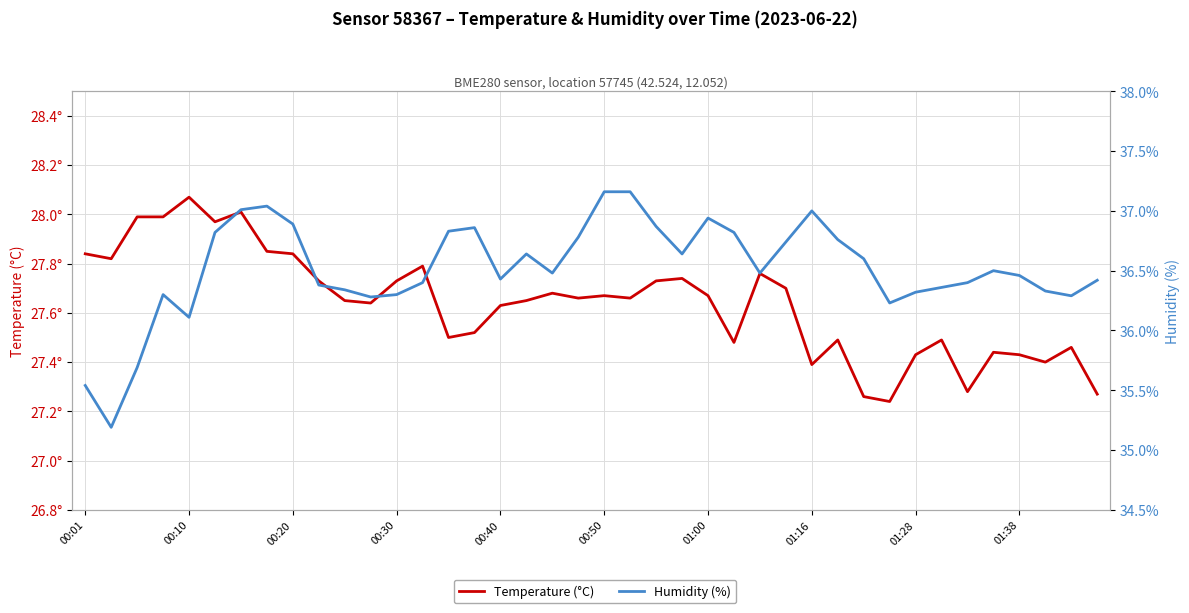

The value of Humidity (%) at 19 is 36.8. True or false?

True